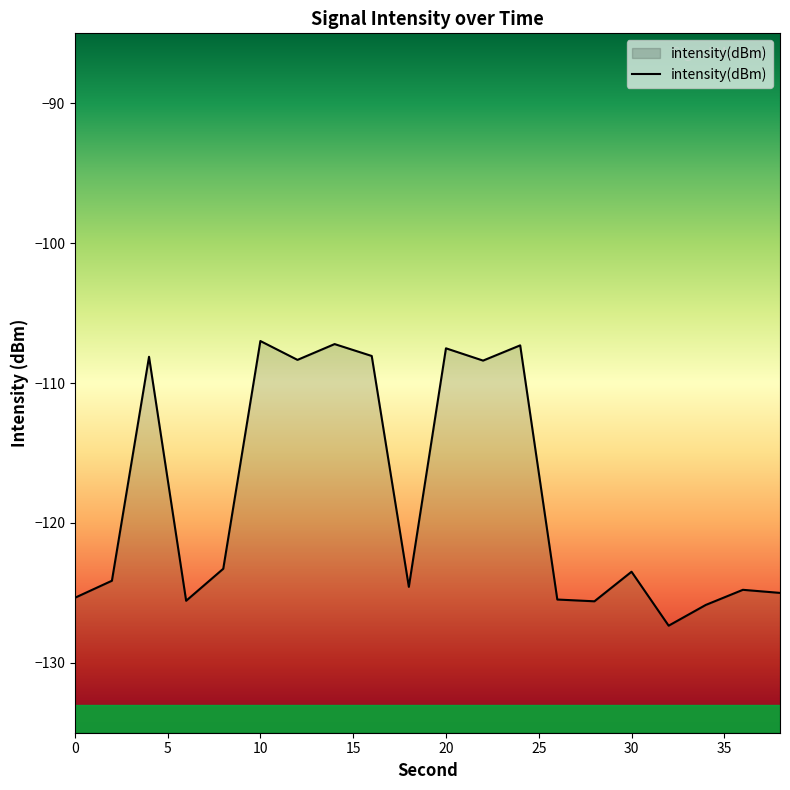

True or false: the data has more than 0 interior local peaks.

True